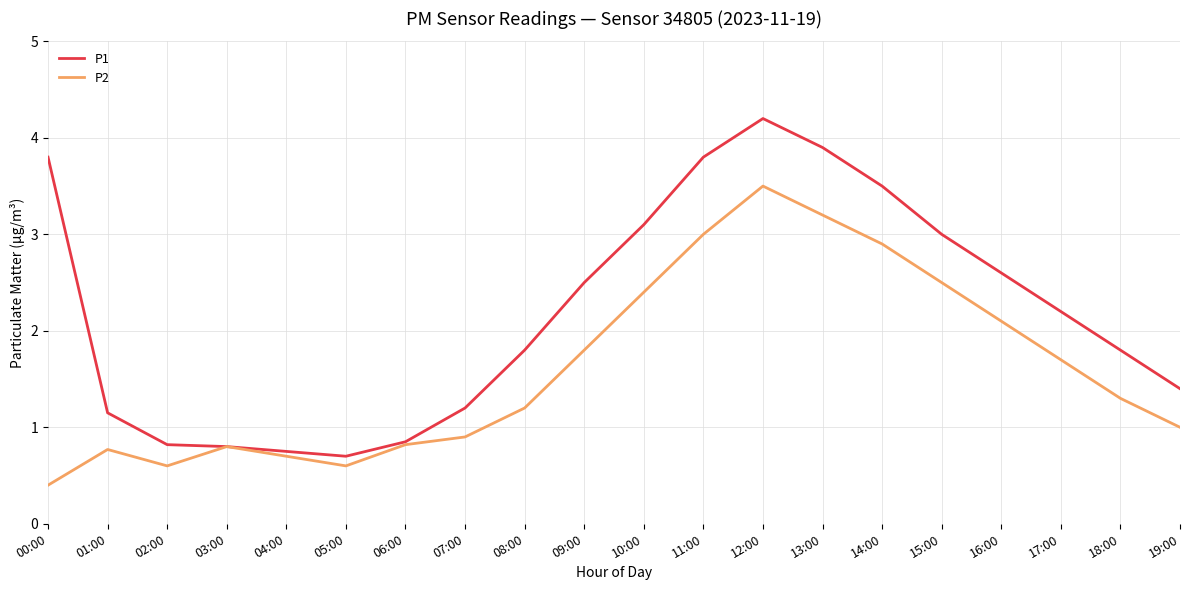

Where is the first local minimum for P2?

02:00